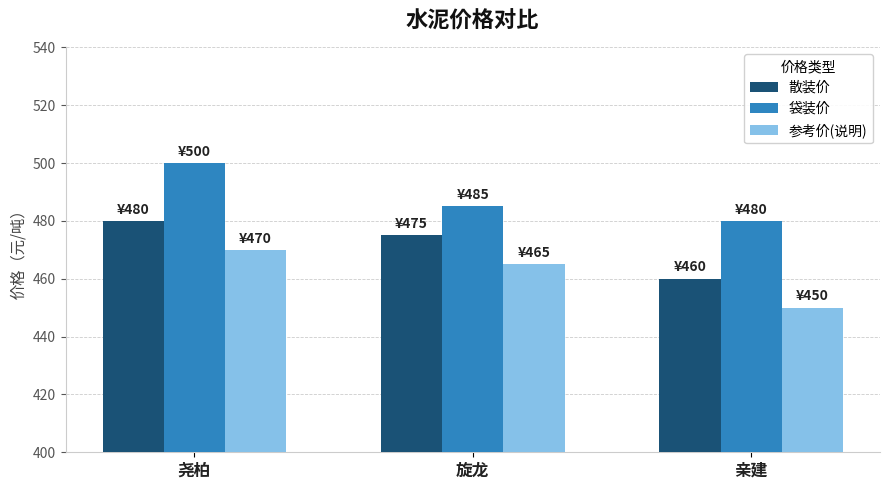

List the labels in order of 参考价(说明) value, smallest first.

亲建, 旋龙, 尧柏